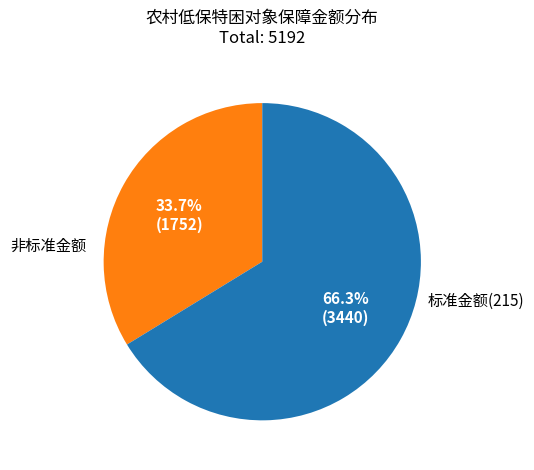

Do 标准金额(215) and 非标准金额 together represent more than half of the pie?

Yes